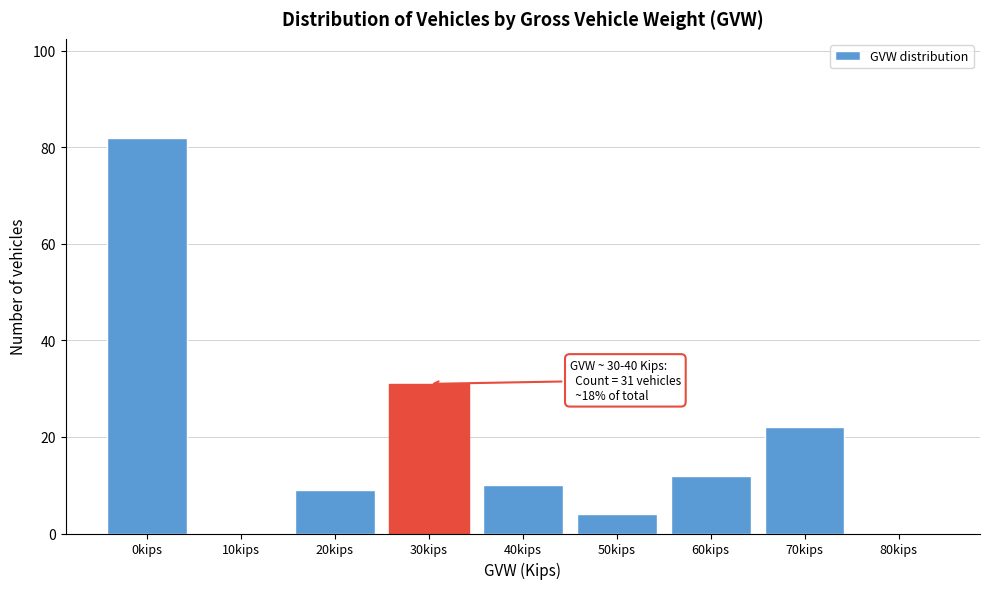

Reading left to right, extract all data points from this chart.

0kips=82	10kips=0	20kips=9	30kips=31	40kips=10	50kips=4	60kips=12	70kips=22	80kips=0